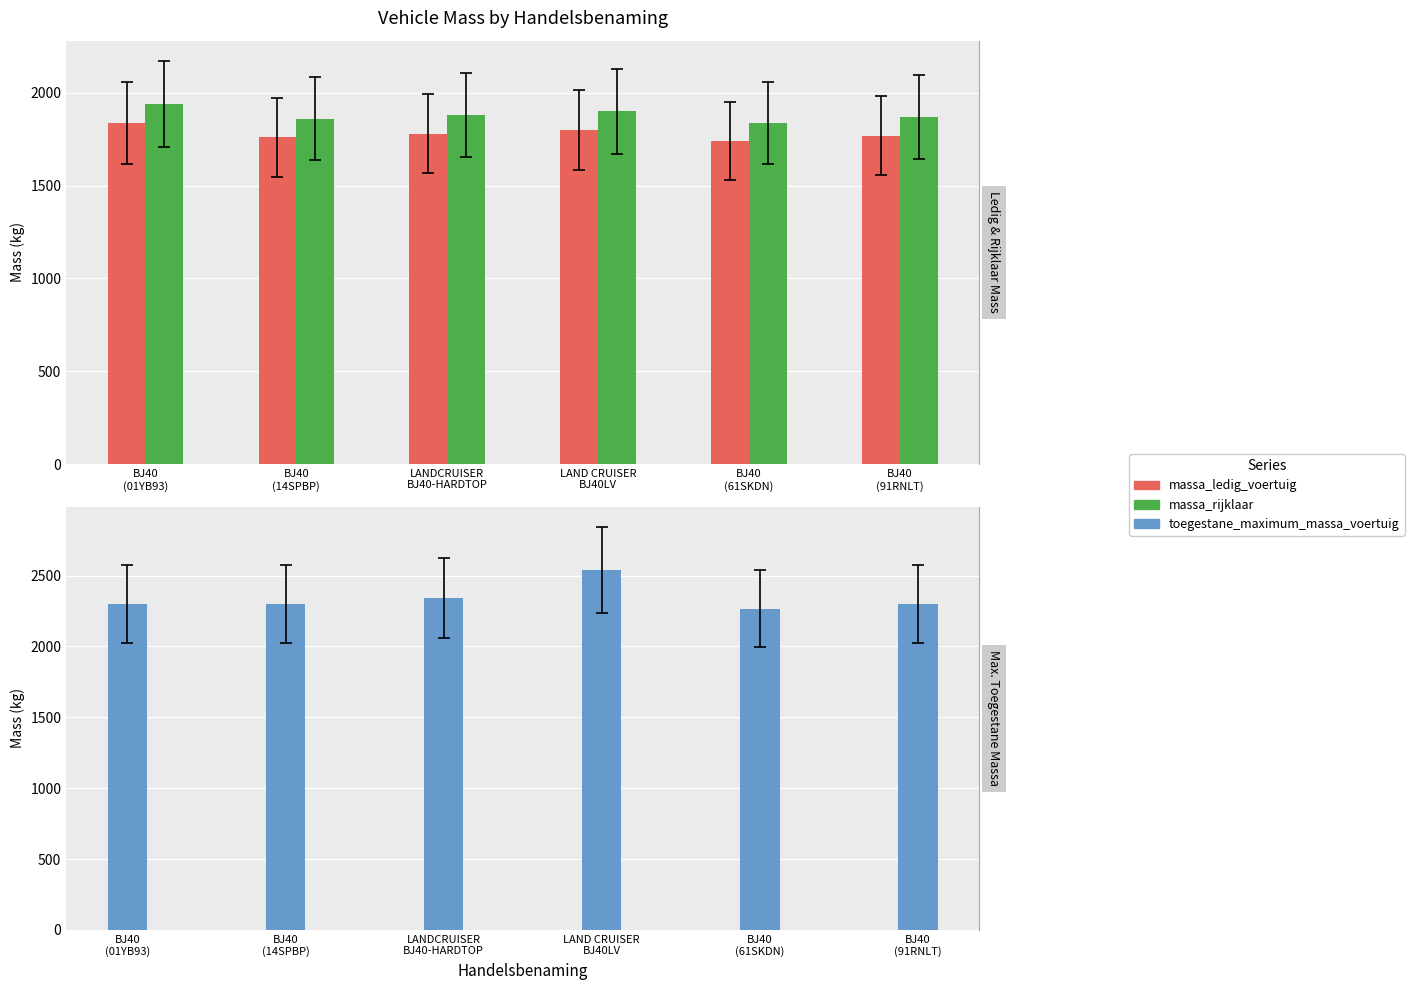

How many groups of bars are there?

6